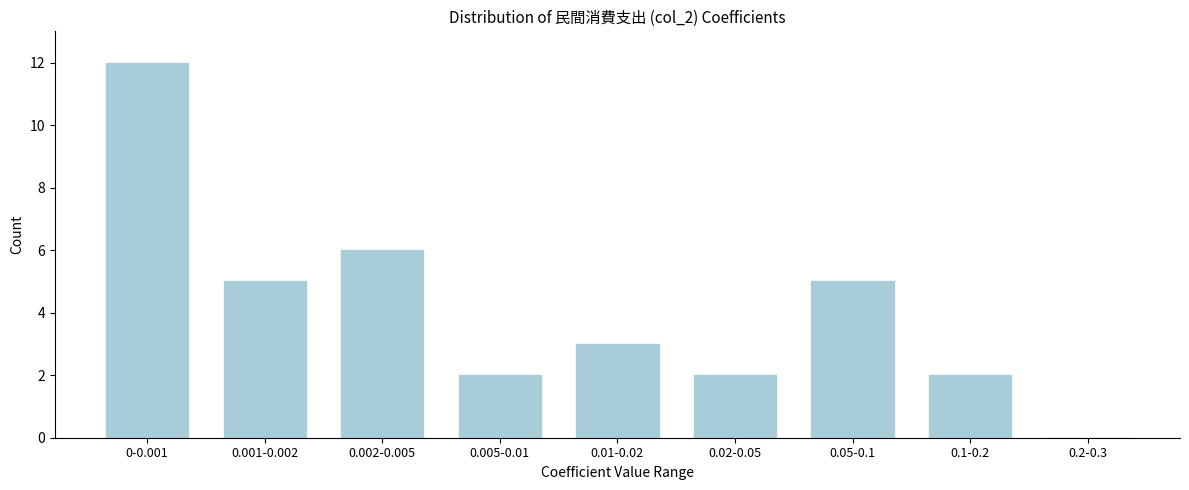

Reading left to right, what are all the values shown in this chart?

0-0.001=12	0.001-0.002=5	0.002-0.005=6	0.005-0.01=2	0.01-0.02=3	0.02-0.05=2	0.05-0.1=5	0.1-0.2=2	0.2-0.3=0